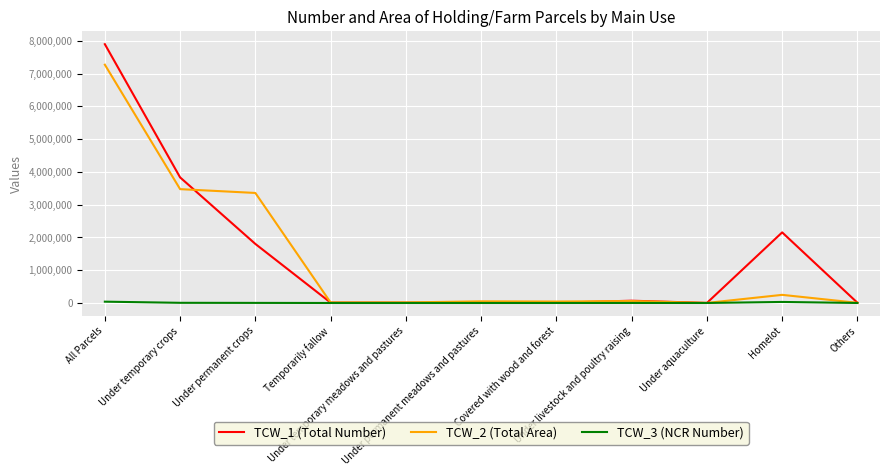

Which category has the highest value in the TCW_2 (Total Area) series?

All Parcels